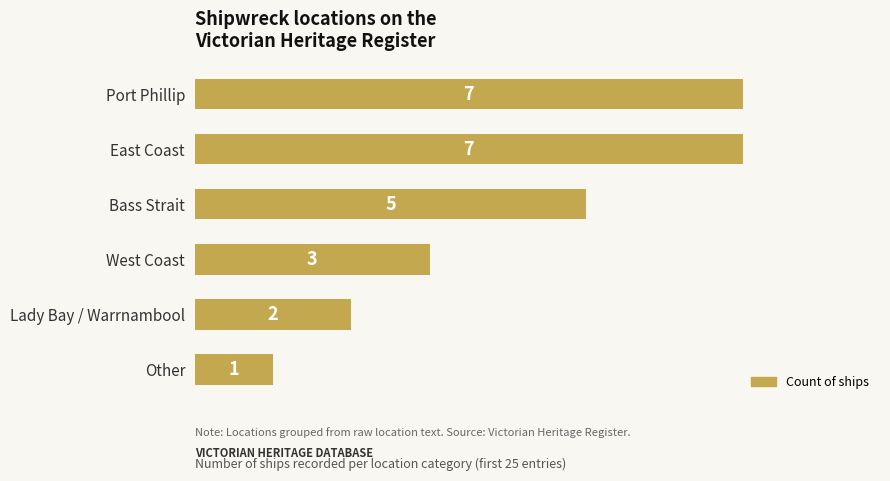

What is the difference between the values at West Coast and Port Phillip?

4